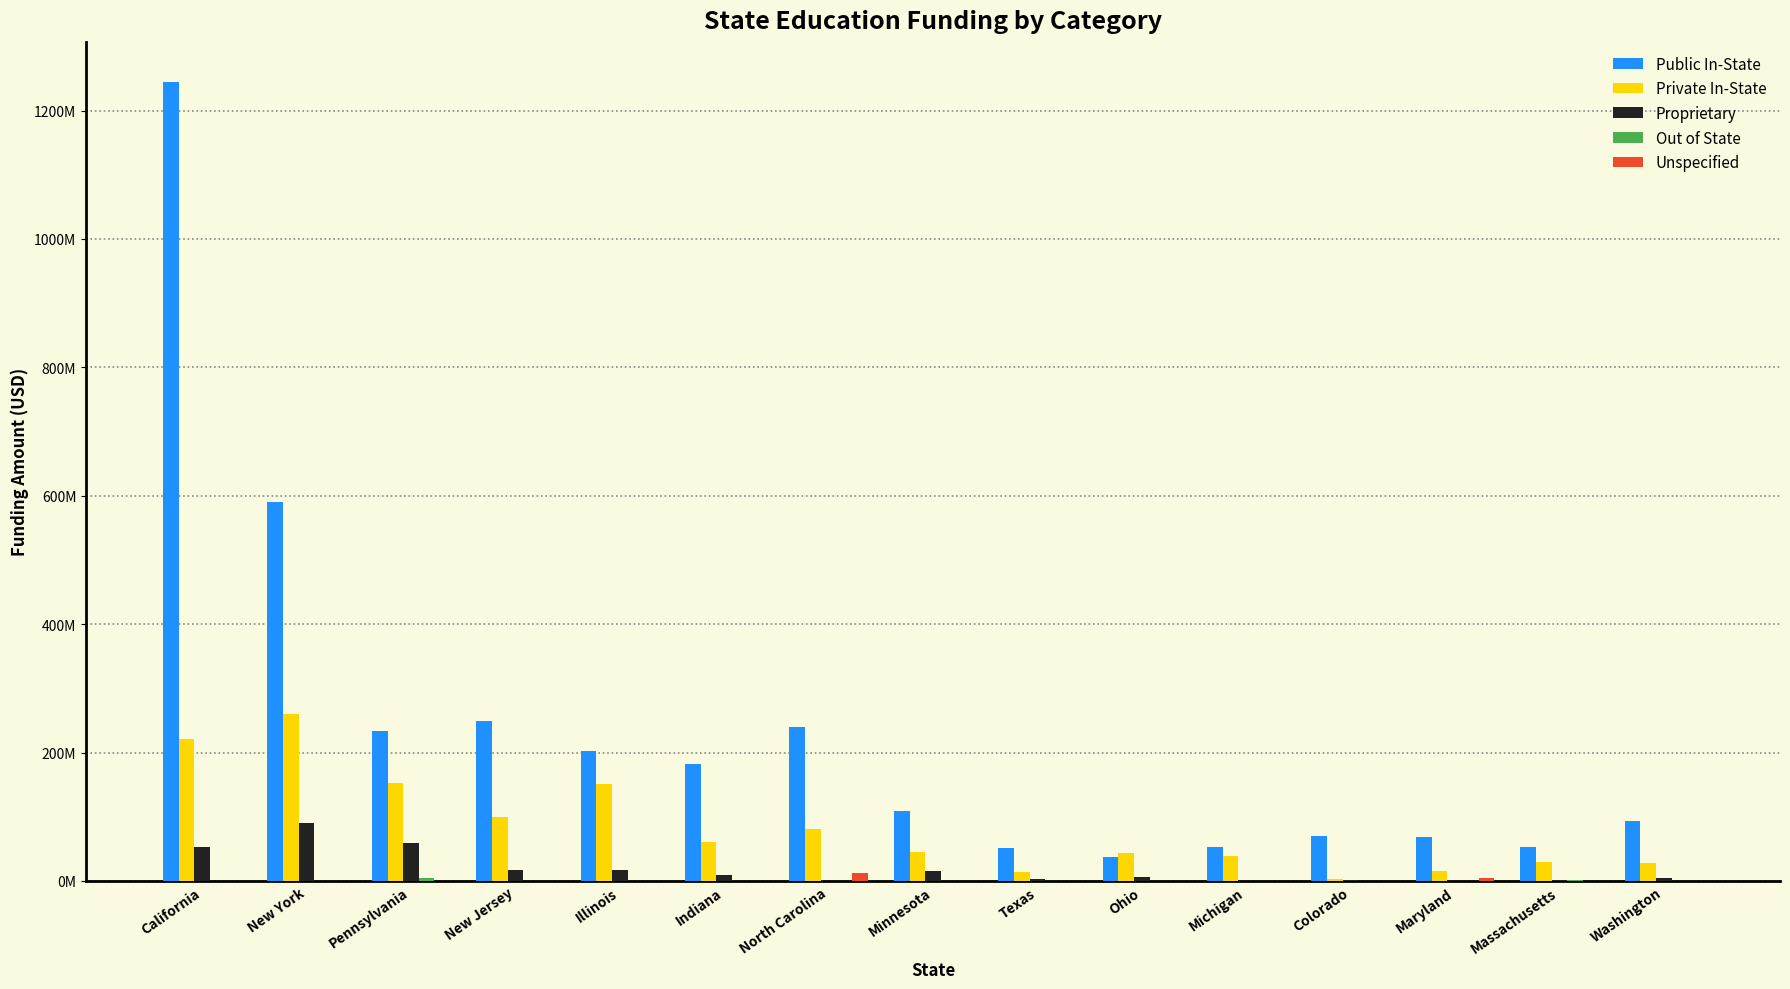

Are the bars horizontal?

No